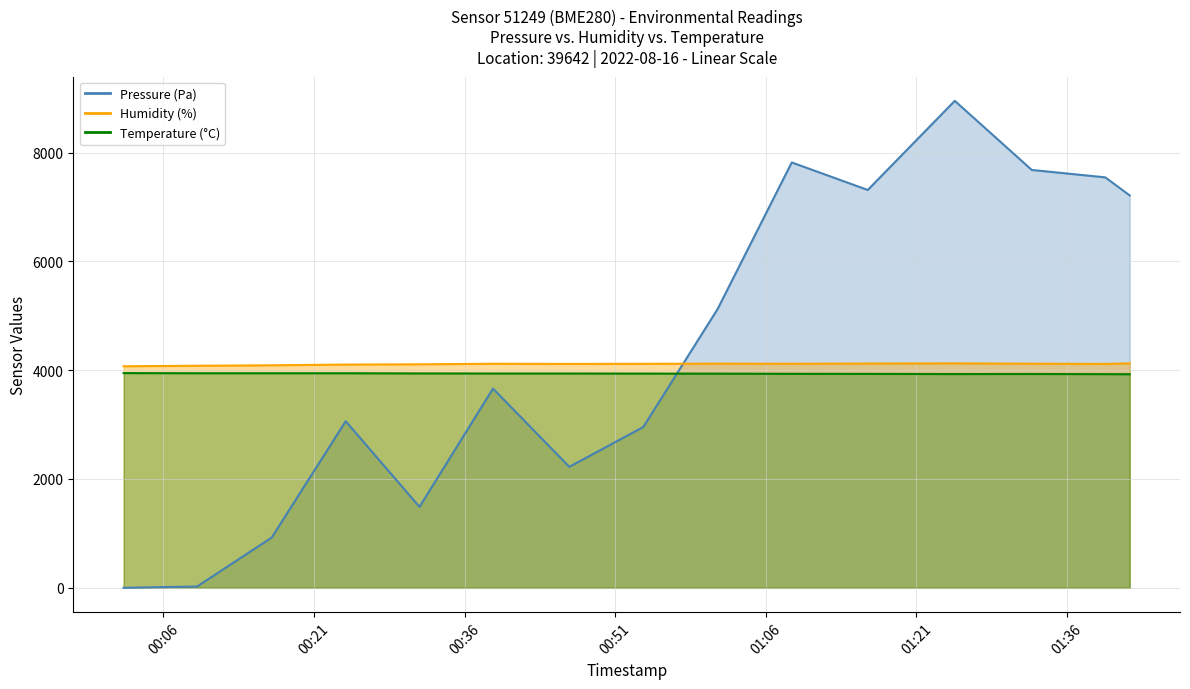

What is the difference between the maximum and minimum values in the Pressure series?

8950.0